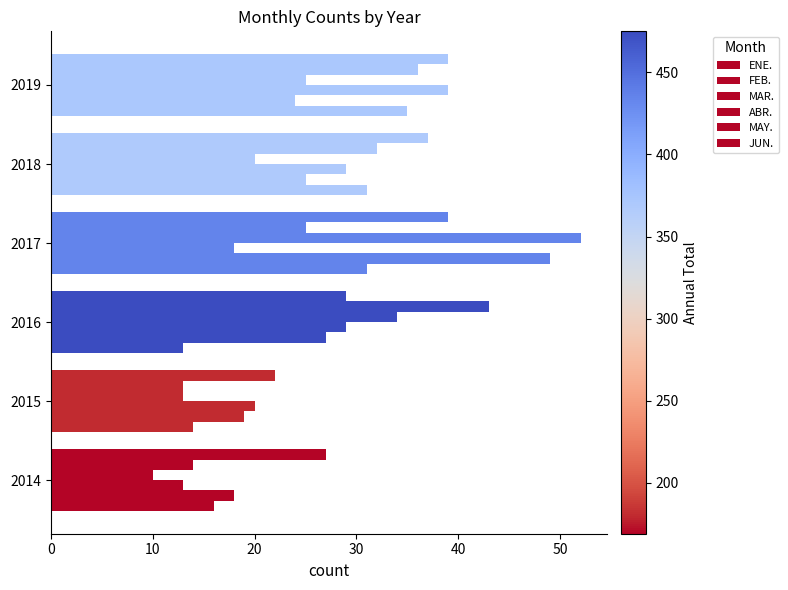

How many data points in FEB. are less than 25?

3